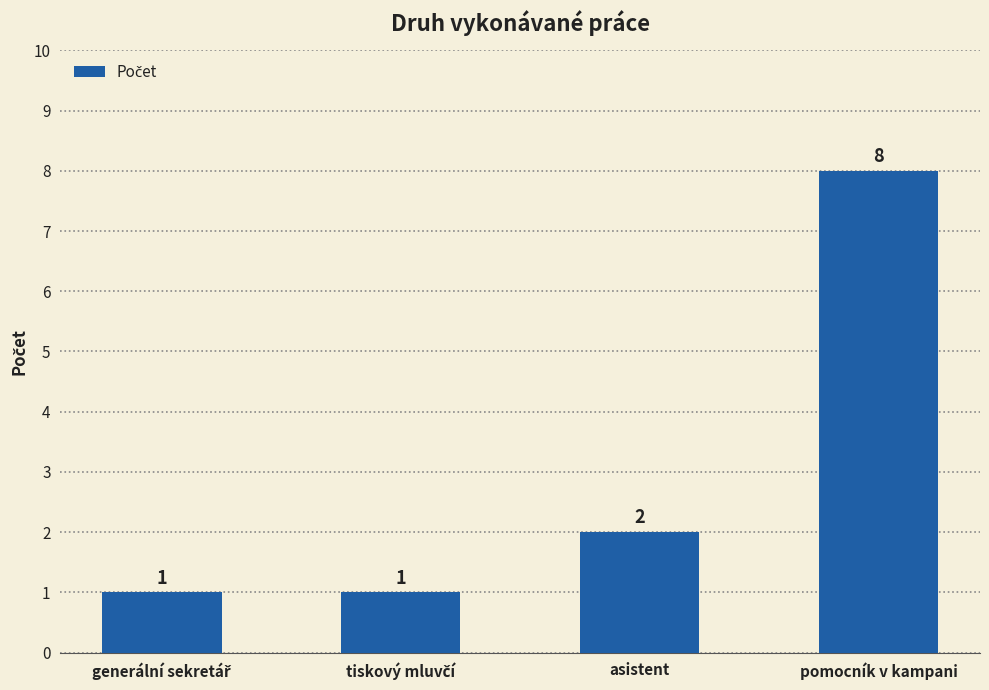

How many data points are less than 2?

2